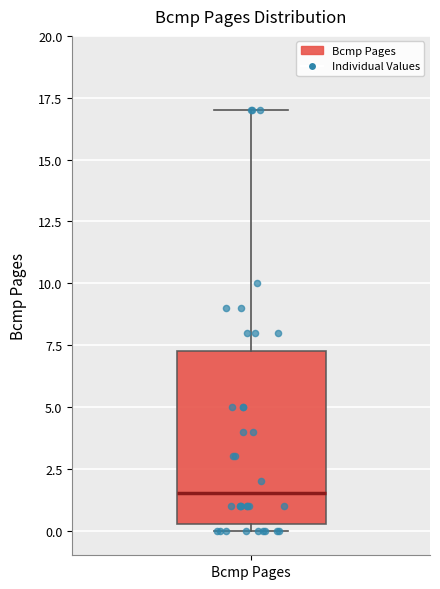

Read this box plot against the y-axis: the position of the median line, the range covered by the box, and the ends of both whiskers. The values are not printed on the chart, so give them approximately, as read against the axis.

median 1.5, box 0.5 to 7.5, whiskers 0.0 to 17.0